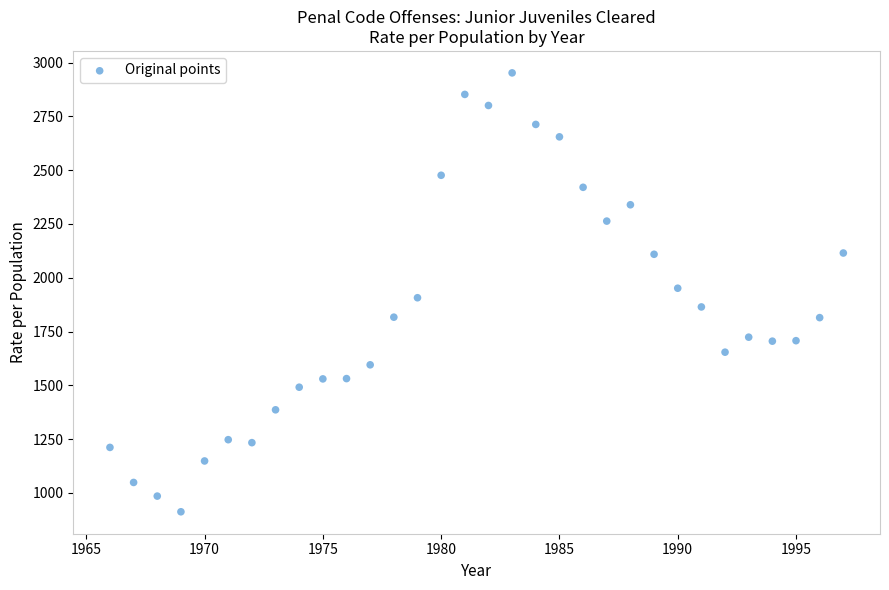

What is the range of X values (max minus min)?

31.0